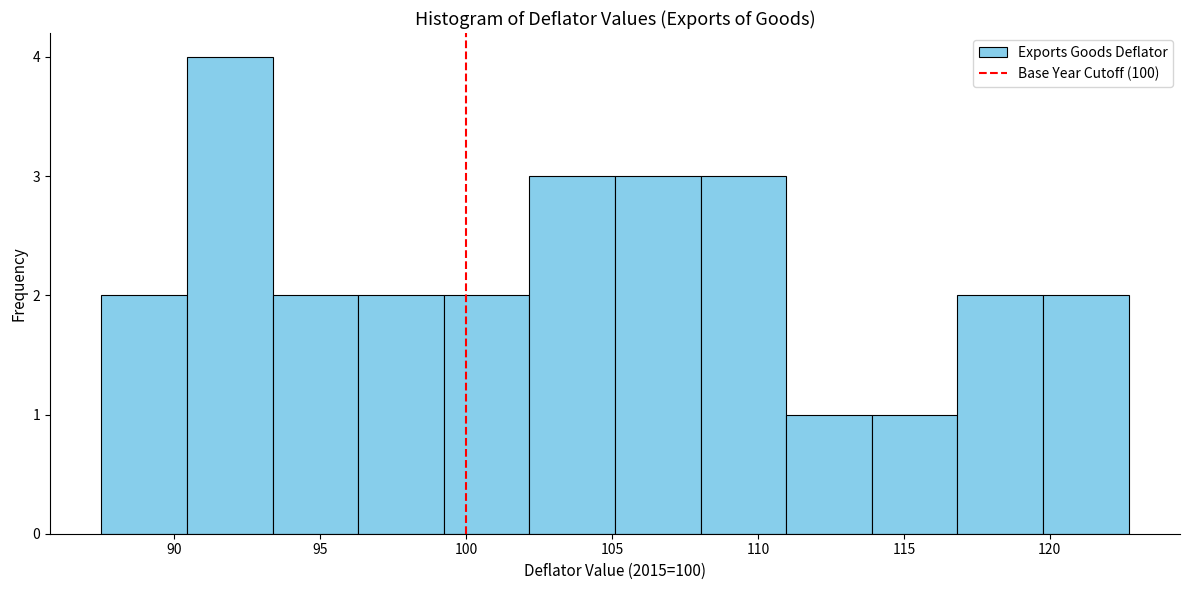

Reading left to right, transcribe this chart: for each bar, give the range it covers on the x-axis and its height. Neither the bar edges nor the heights are printed on the chart, so give them approximately, as read against the axes.

87.5 to 90.5: 2
90.5 to 93.5: 4
93.5 to 96.5: 2
96.5 to 99.0: 2
99.0 to 102.0: 2
102.0 to 105.0: 3
105.0 to 108.0: 3
108.0 to 111.0: 3
111.0 to 114.0: 1
114.0 to 117.0: 1
117.0 to 120.0: 2
120.0 to 122.5: 2